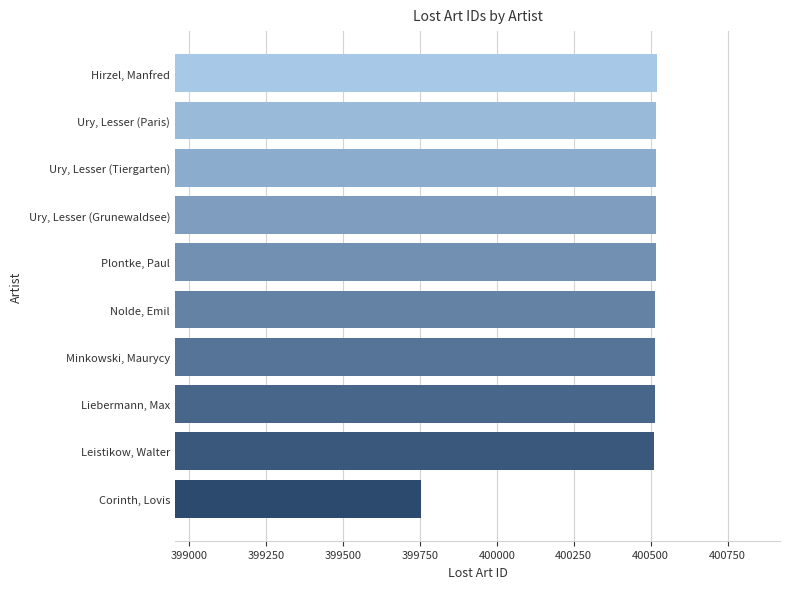

What is the difference between the maximum and minimum values?

767